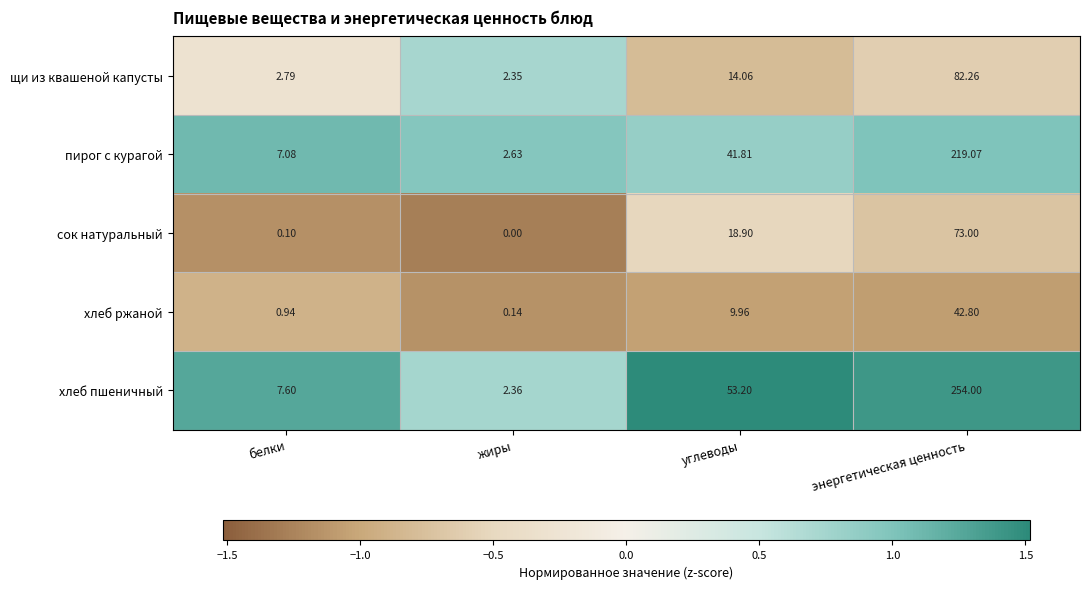

Which category has the lowest value in the сок натуральный series?

жиры